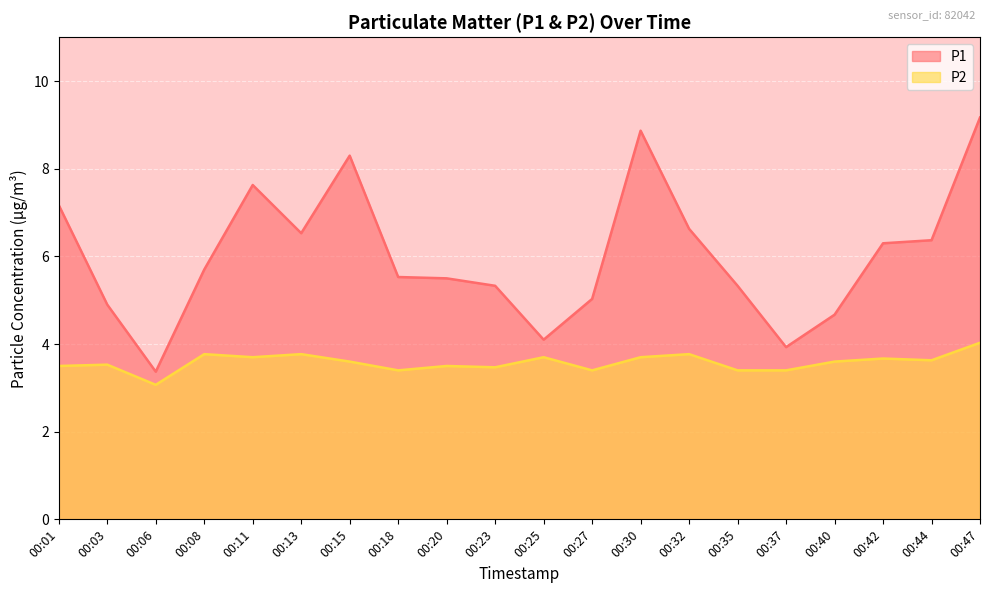

True or false: P2 has a value of 3.6 at 00:44.

True